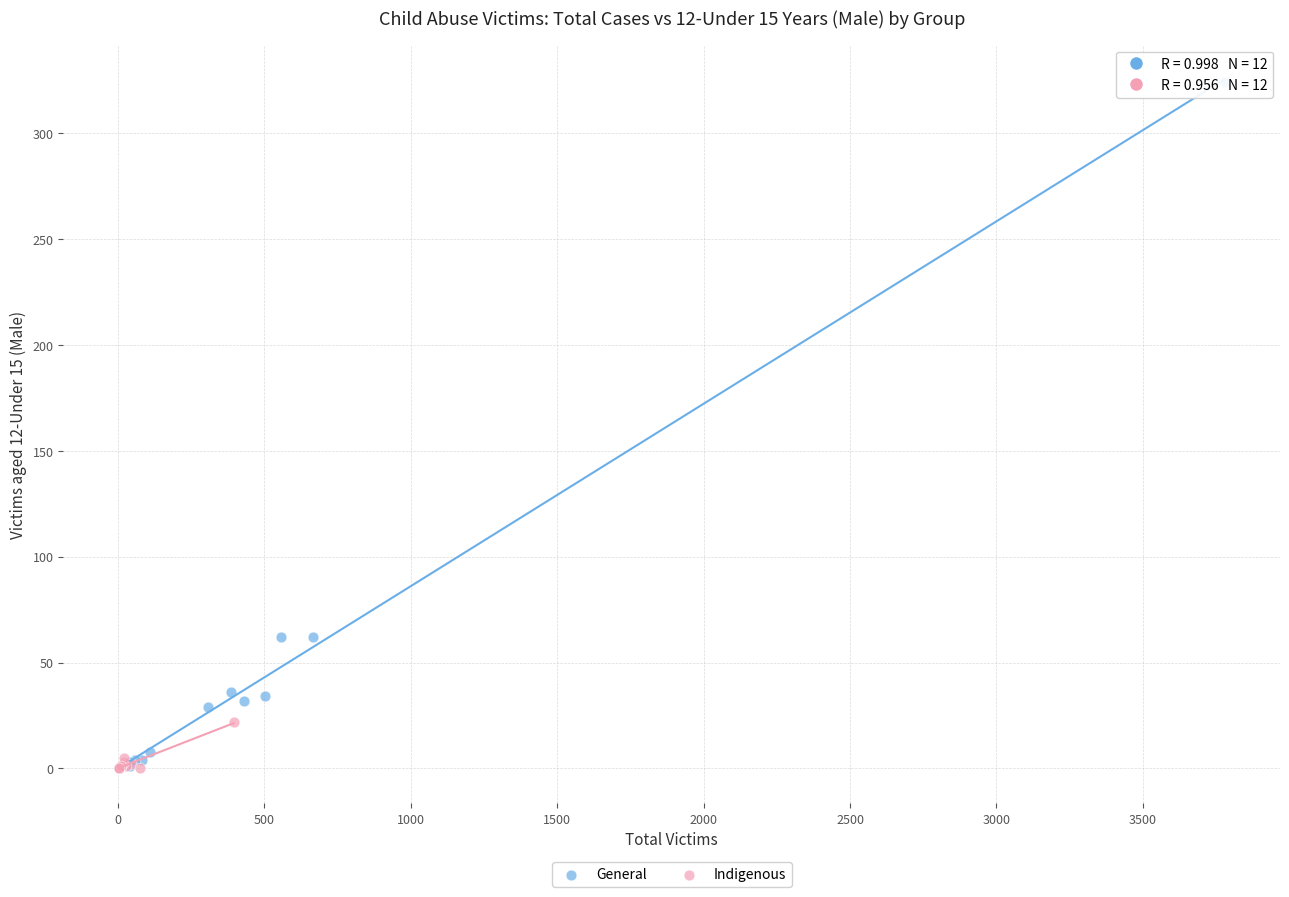

Which series has the widest spread of Y values?

General